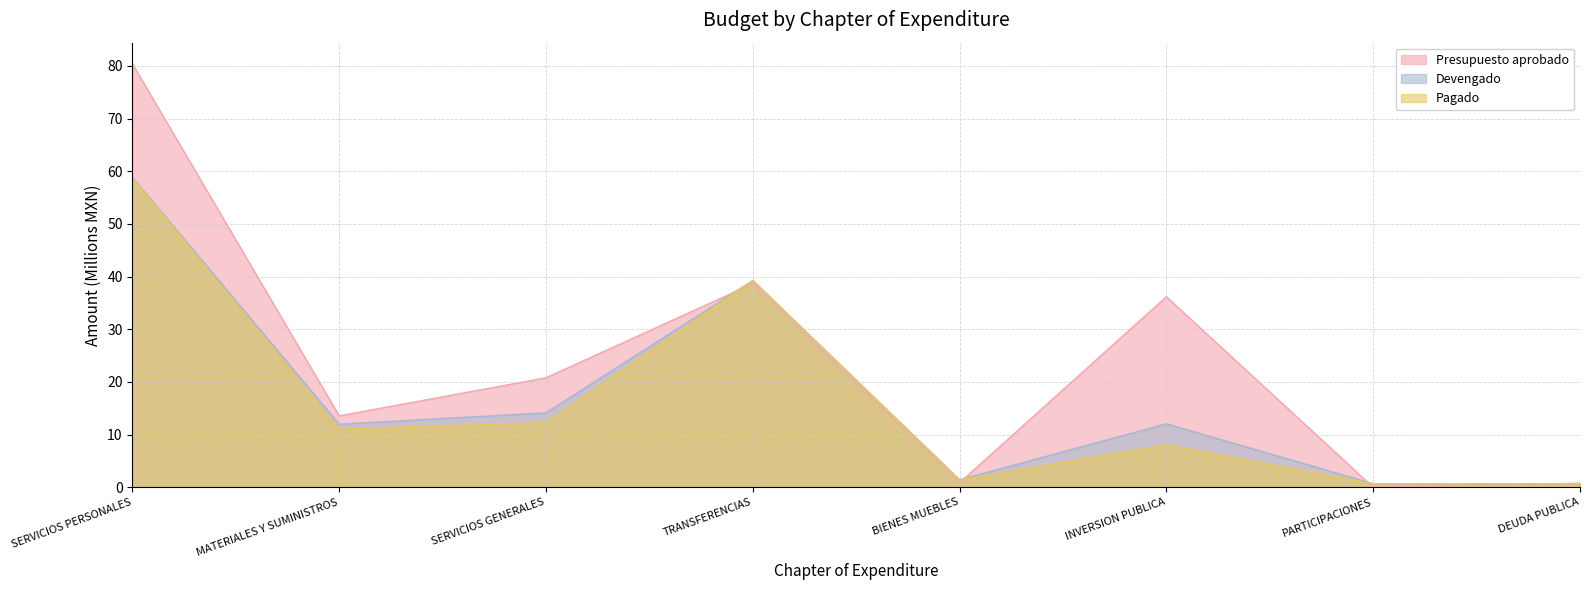

True or false: Presupuesto aprobado and Devengado intersect in this chart.

True